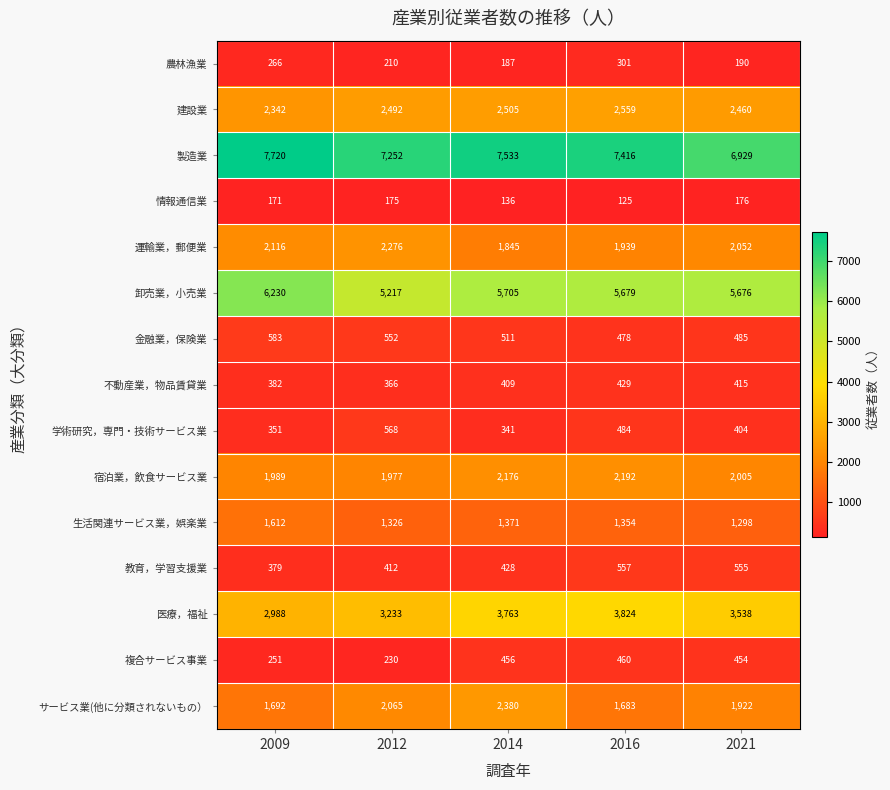

What is the smallest value displayed?

125